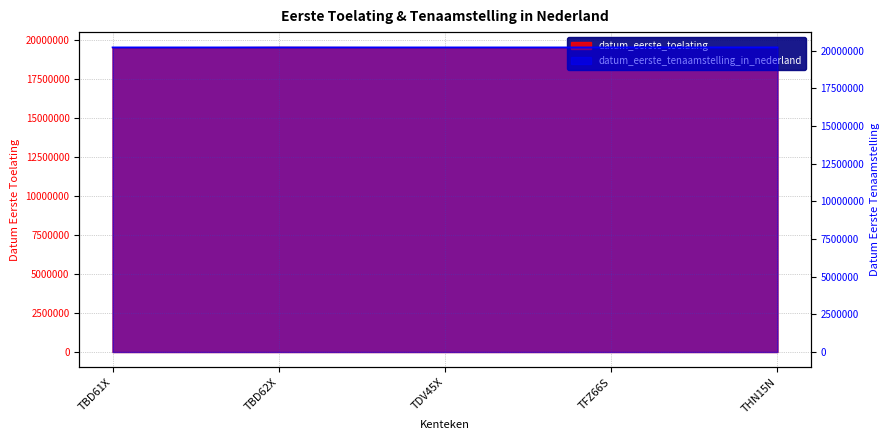

What is the label of the 2nd point from the left?

TBD62X